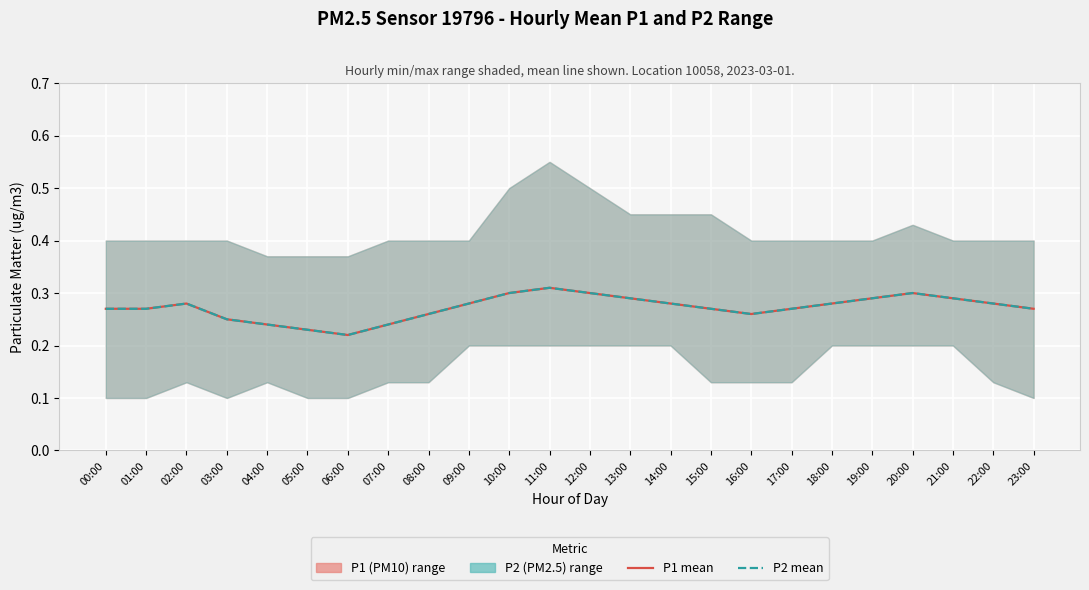

Reading right to left, extract all data points from this chart.

P1 mean: 0.3	0.3	0.3	0.3	0.3	0.3	0.3	0.3	0.3	0.3	0.3	0.3	0.3	0.3	0.3	0.3	0.2	0.2	0.2	0.2	0.2	0.3	0.3	0.3
P2 mean: 0.3	0.3	0.3	0.3	0.3	0.3	0.3	0.3	0.3	0.3	0.3	0.3	0.3	0.3	0.3	0.3	0.2	0.2	0.2	0.2	0.2	0.3	0.3	0.3